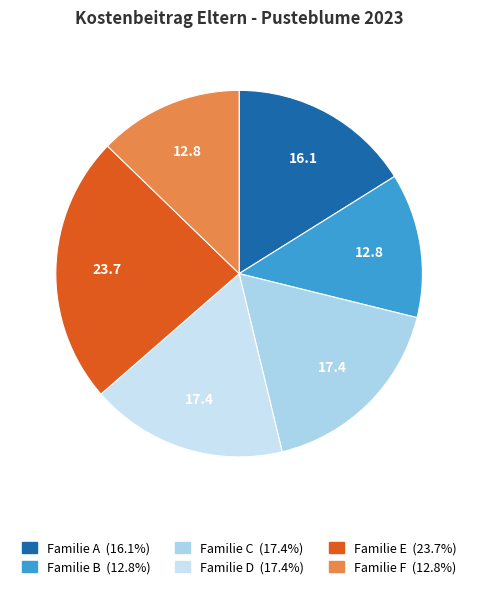

Which slice is the smallest?

Familie B